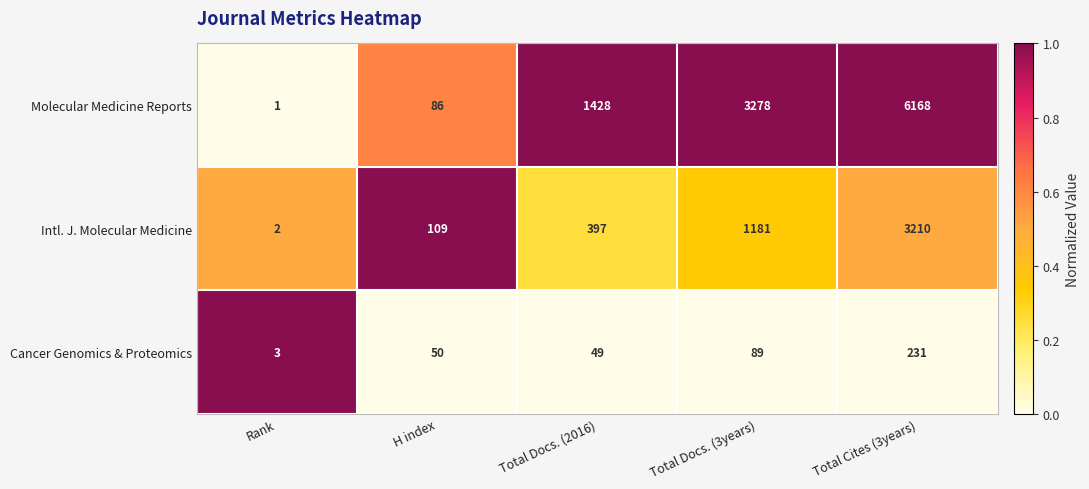

Which category has the highest value in the Intl. J. Molecular Medicine series?

Total Cites (3years)